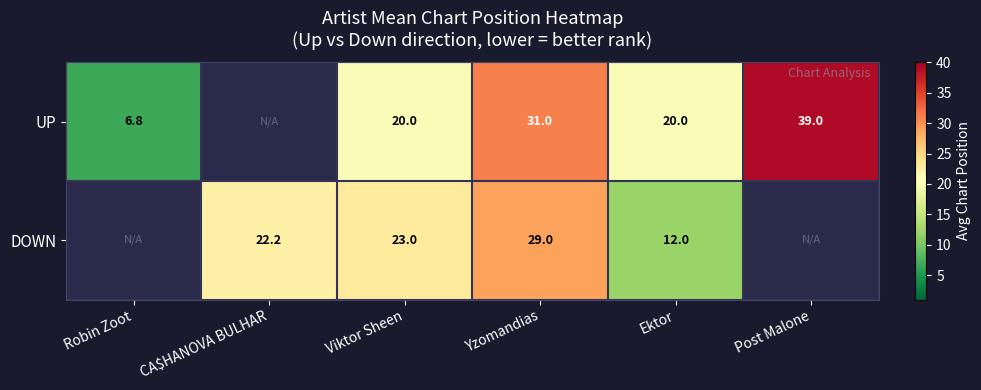

Is it true that DOWN equals 22.2 at CA$HANOVA BULHAR?

True